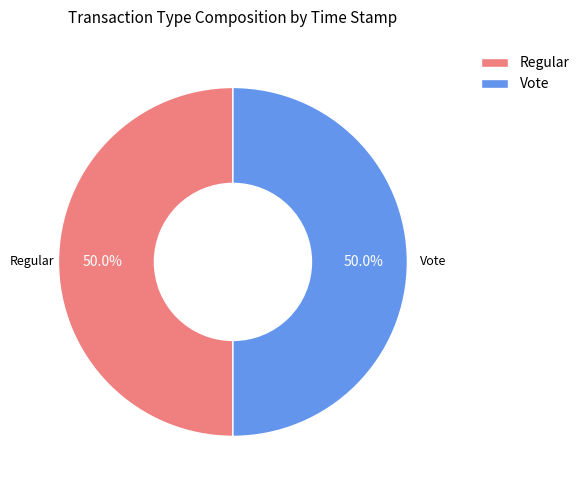

How many slices are in this pie chart?

2